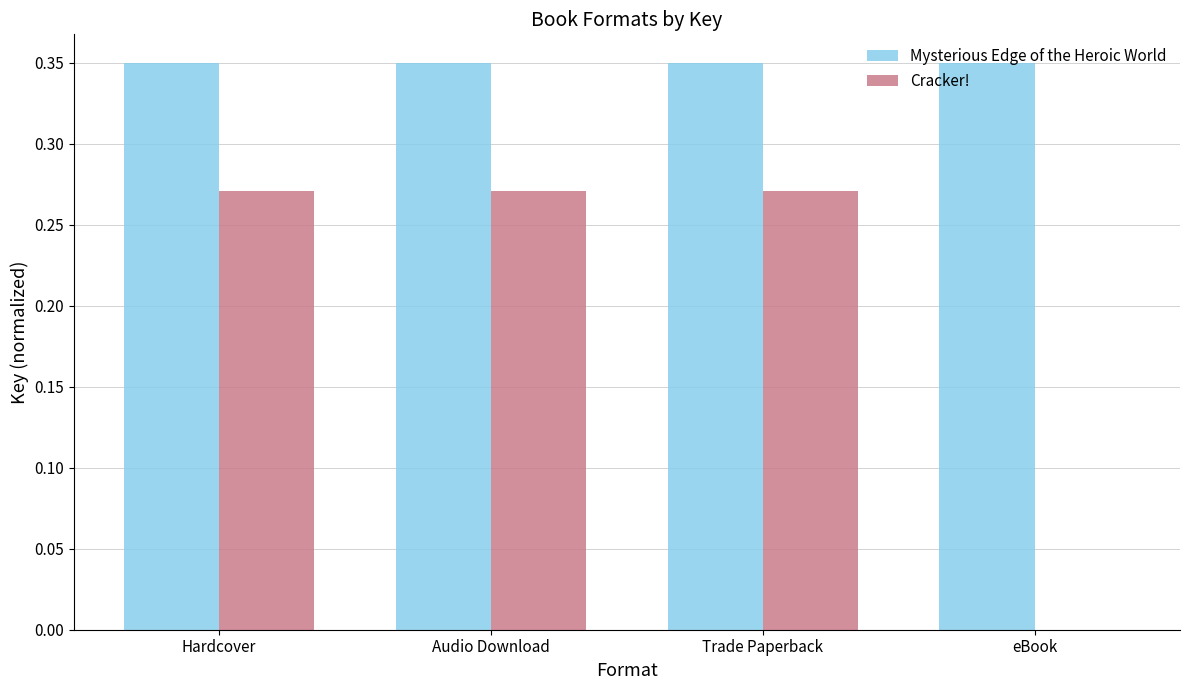

What is the sum of all Cracker! values?

0.8